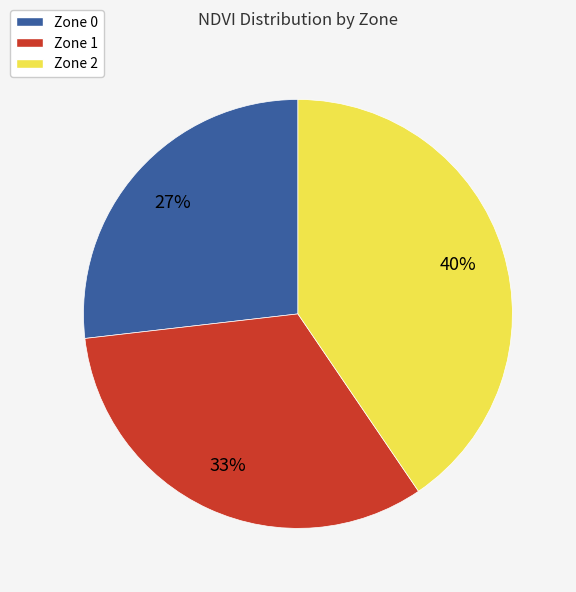

Between Zone 2 and Zone 0, which is larger?

Zone 2